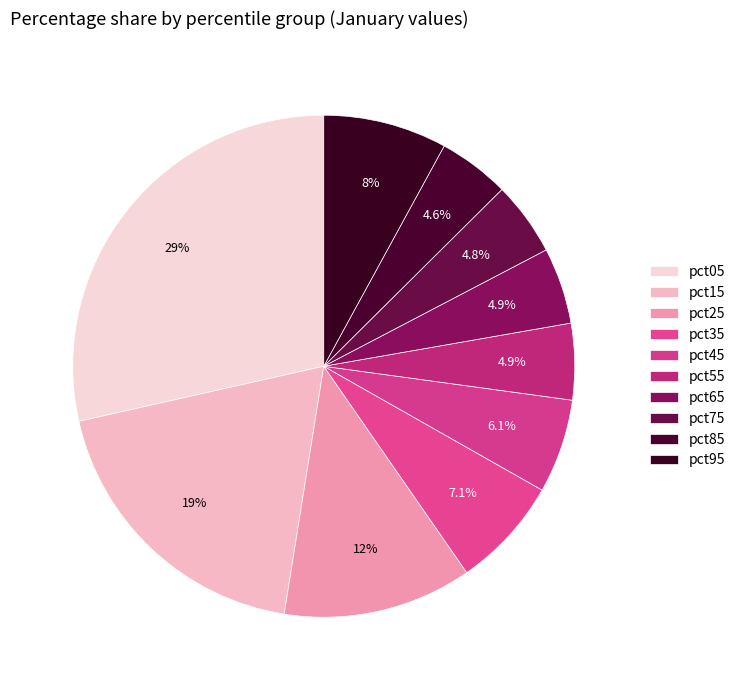

To the nearest percent, what is the average slice percentage?

10%